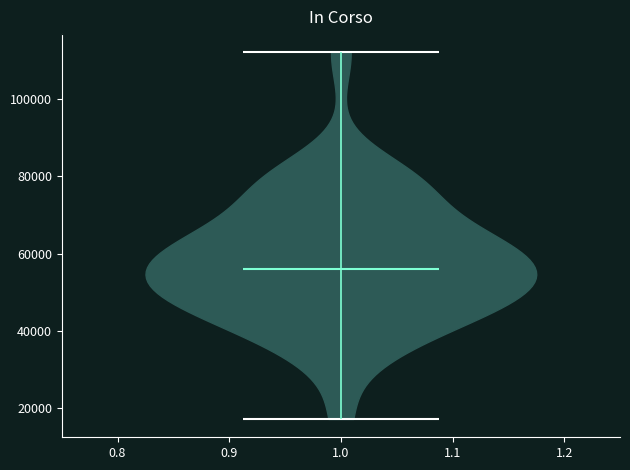

What is the highest point the violin at x = 1.0 reaches on the y-axis? The values are not printed on the chart, so give them approximately, as read against the axis.

112000